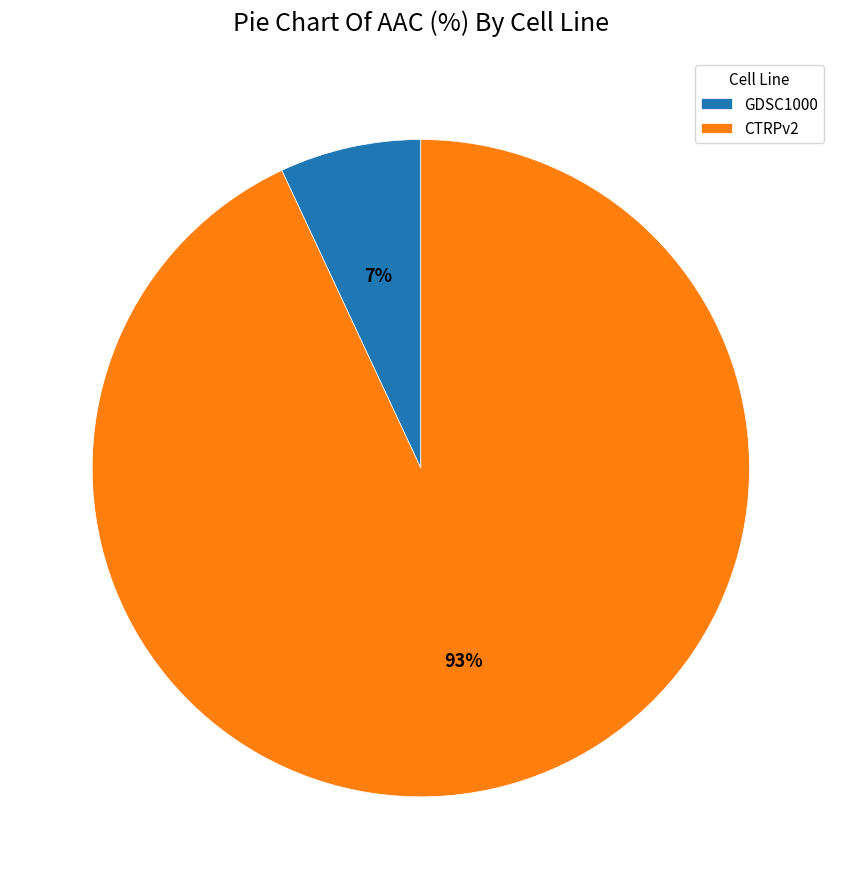

How many slices are in this pie chart?

2